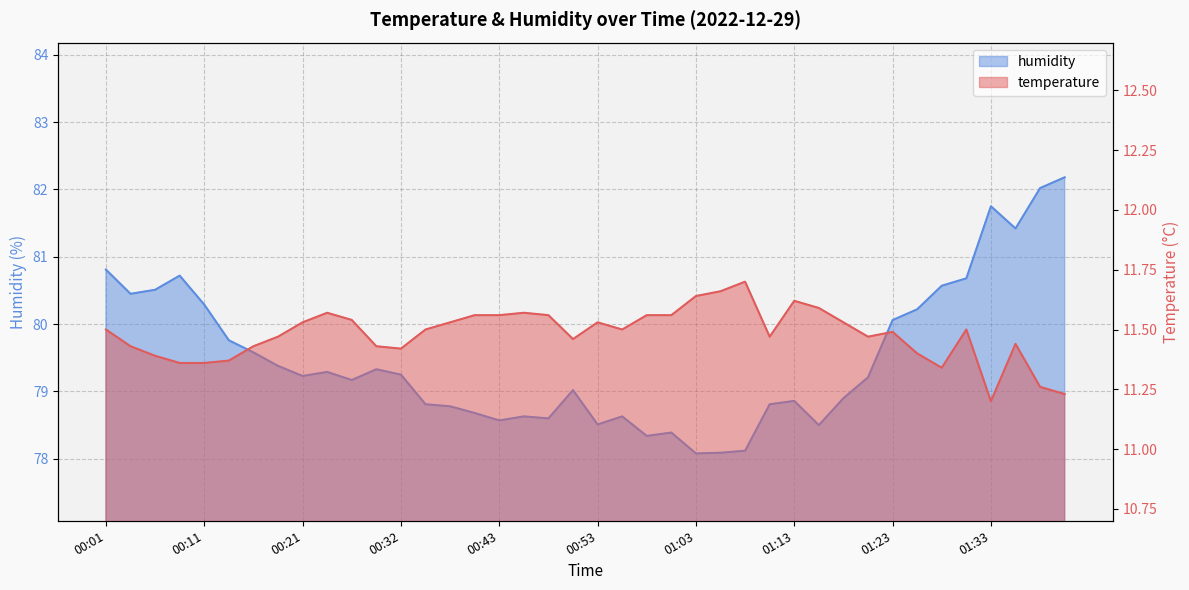

At which category is the sum across all series the highest?

01:40